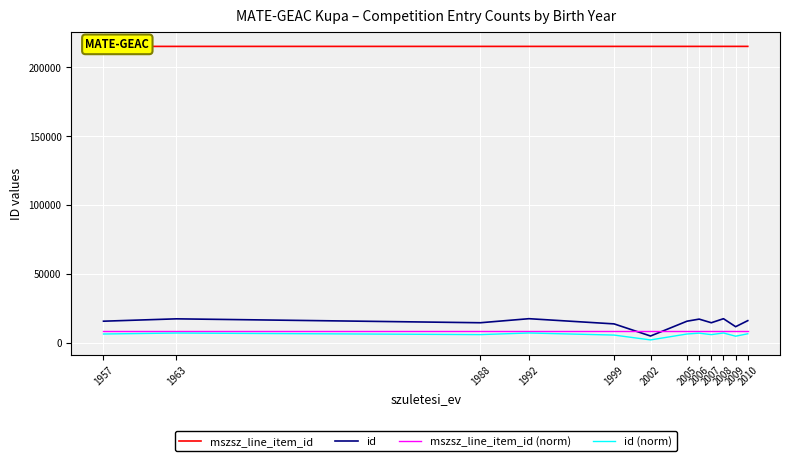

What is the difference between the id values at 1957 and 2008?

1819.0